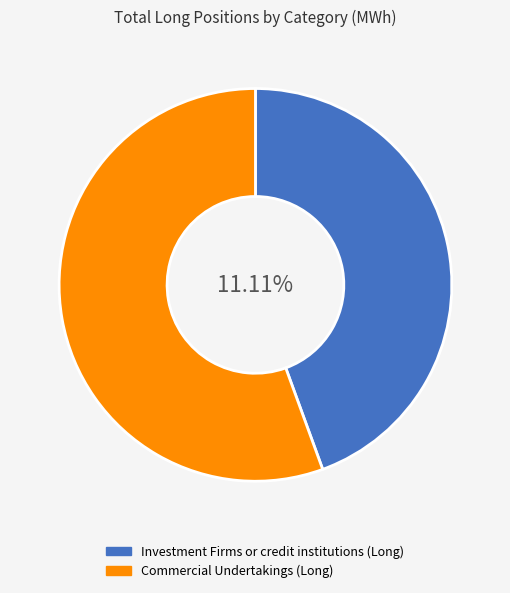

What is the change in value from Investment Firms or credit institutions (Long) to Commercial Undertakings (Long)?

+10746669